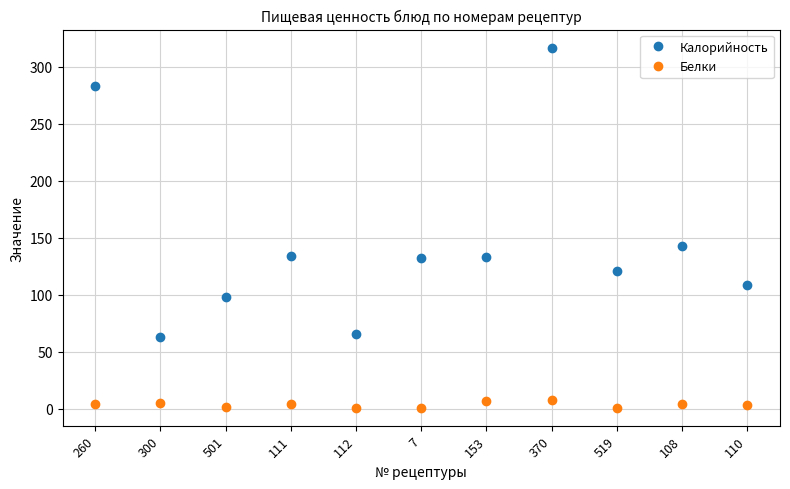

The value of Калорийность at 153 is 133. True or false?

True